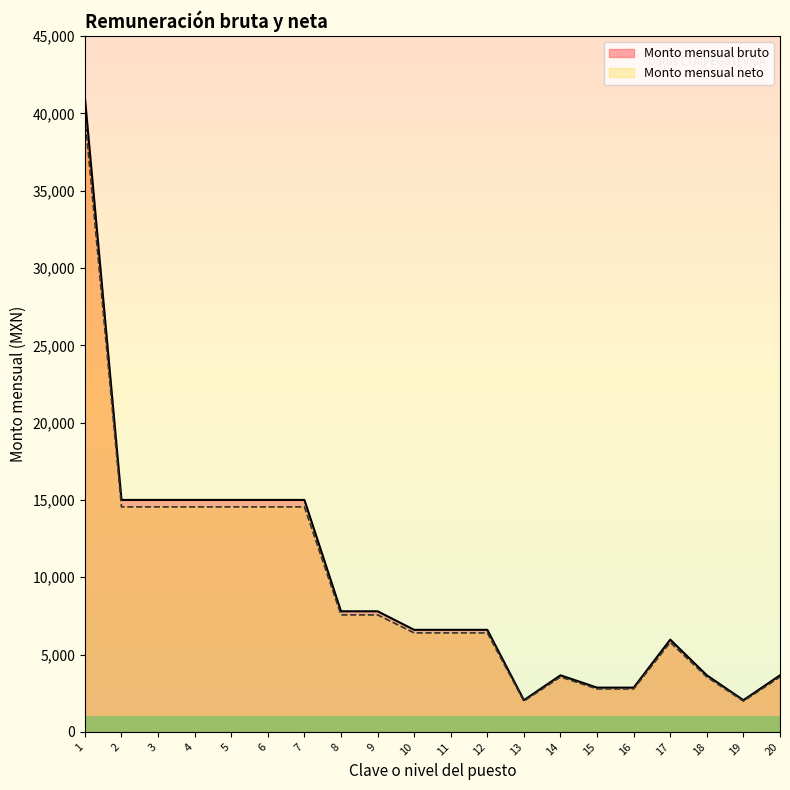

Where is Monto mensual bruto nearest to the value 20880?

2